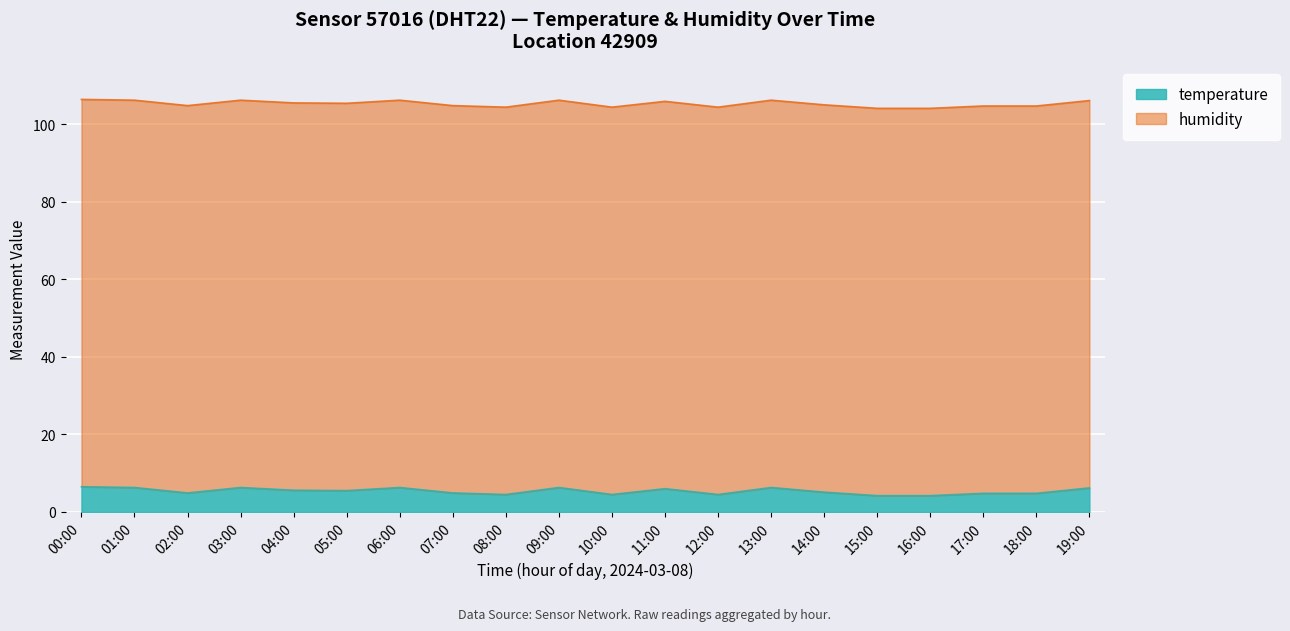

Reading left to right, extract all data points from this chart.

00:00=6.5	01:00=6.3	02:00=4.9	03:00=6.3	04:00=5.6	05:00=5.5	06:00=6.3	07:00=4.9	08:00=4.5	09:00=6.3	10:00=4.5	11:00=6.0	12:00=4.5	13:00=6.3	14:00=5.1	15:00=4.2	16:00=4.2	17:00=4.8	18:00=4.8	19:00=6.2